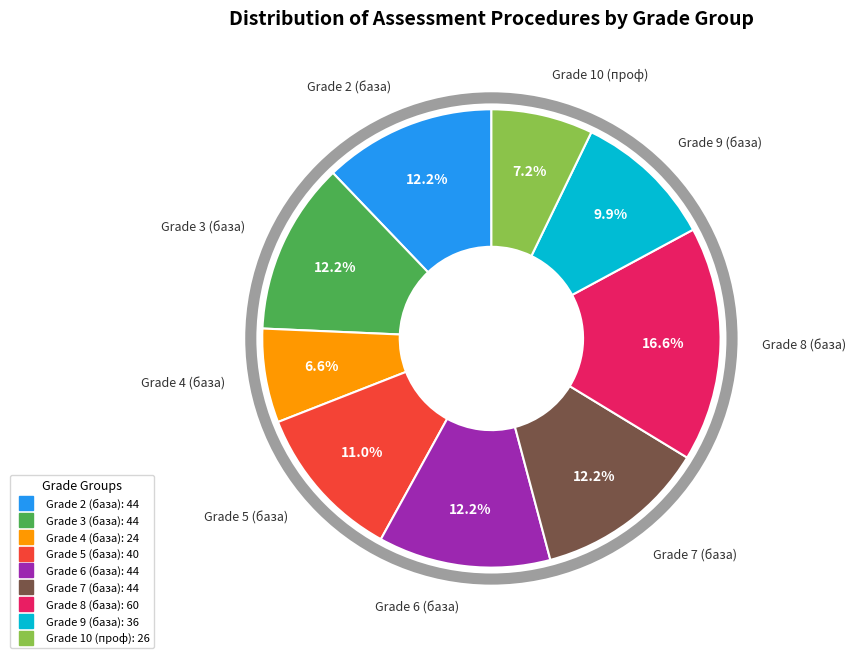

Does any single category account for the majority?

No